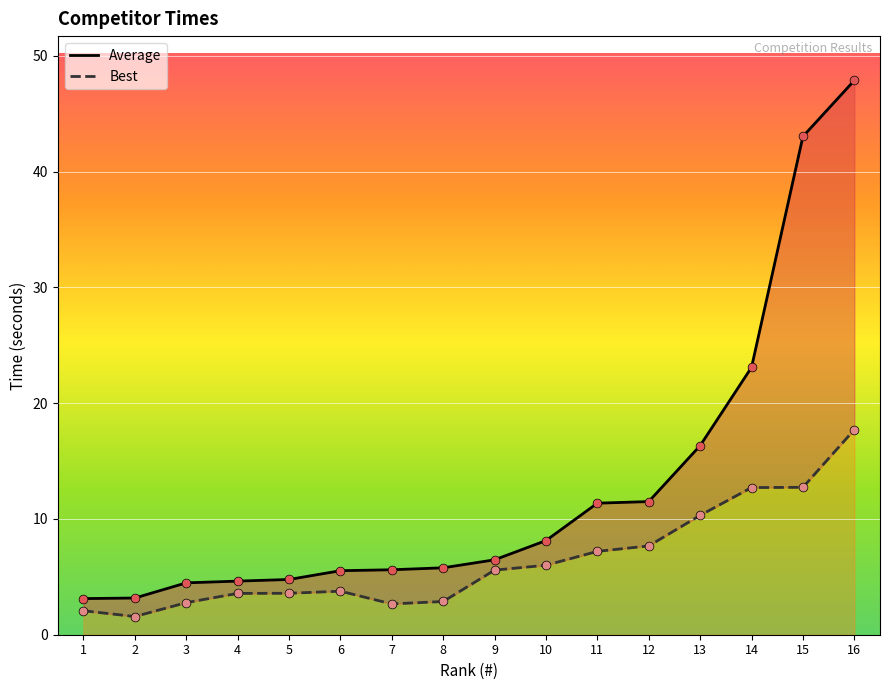

What are all the series names shown in the legend?

Average, Best